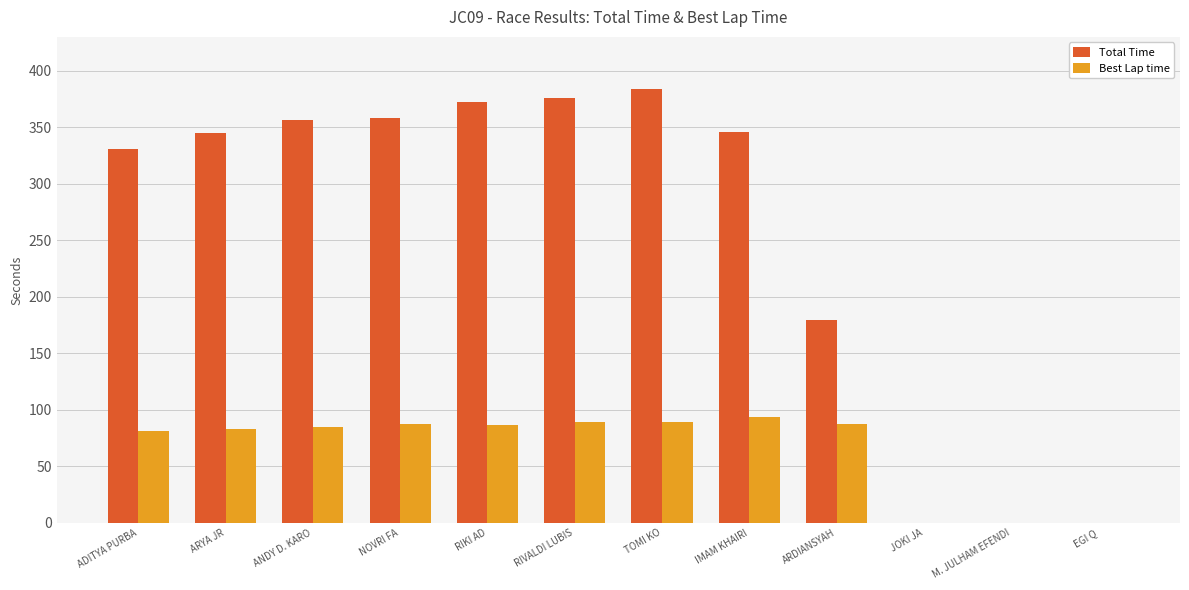

The value of Best Lap time at RIVALDI LUBIS is 88.9. True or false?

True